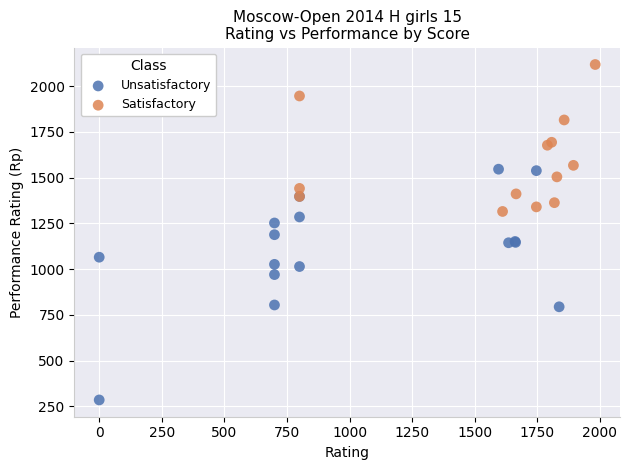

Which series contains the highest Y value?

Satisfactory